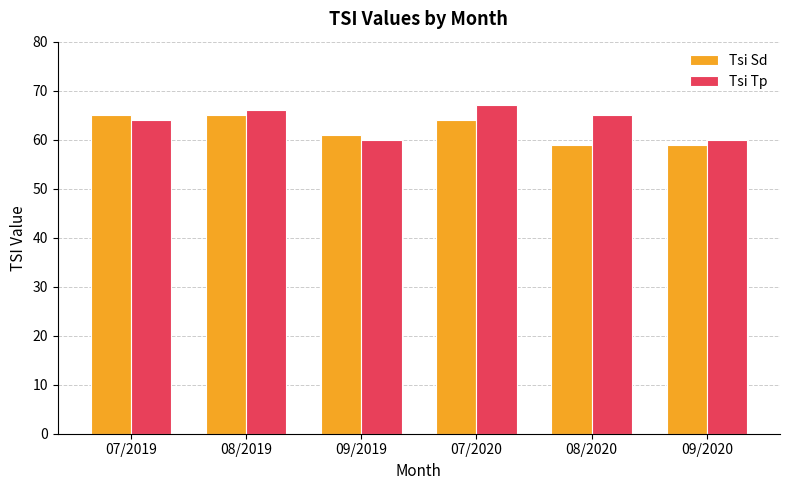

Reading left to right, transcribe all the data shown in this chart.

Tsi Sd: 65	65	61	64	59	59
Tsi Tp: 64	66	60	67	65	60